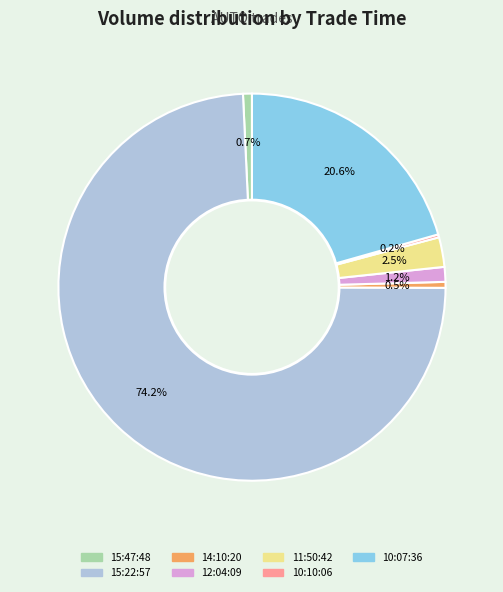

Which has a higher value, 15:22:57 or 12:04:09?

15:22:57